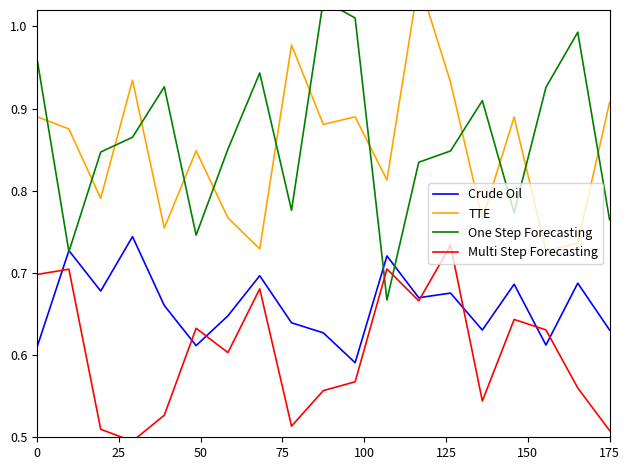

The value of Crude Oil at 12 is 0.4. True or false?

False